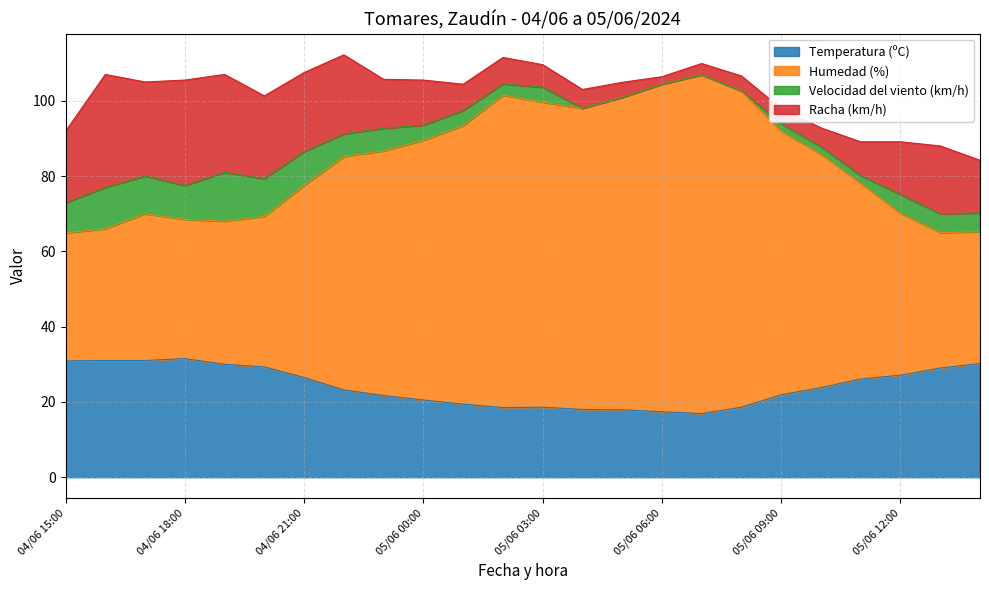

What is the highest value of the Temperatura (ºC) series?

31.5